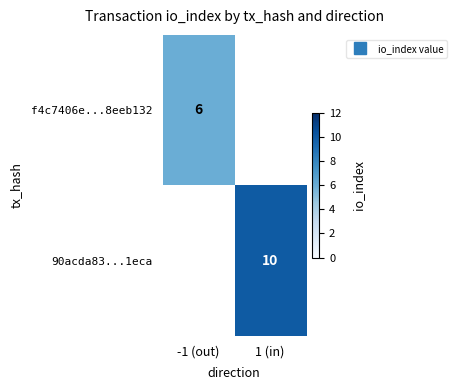

What is the maximum value shown in the chart?

10